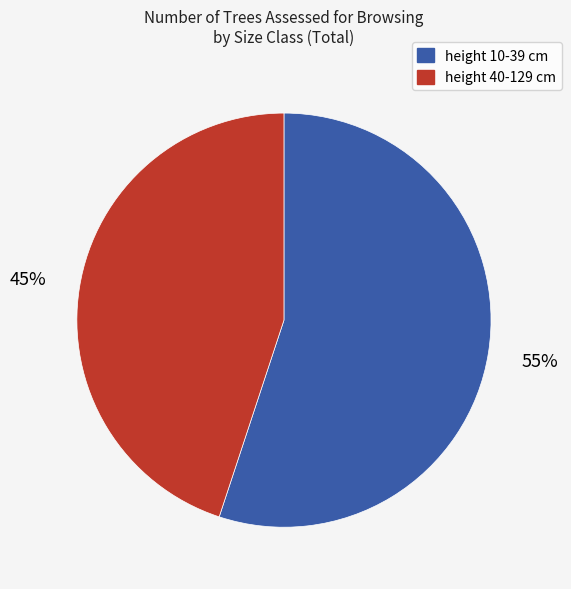

Does height 40-129 cm account for over 50% of the chart?

No